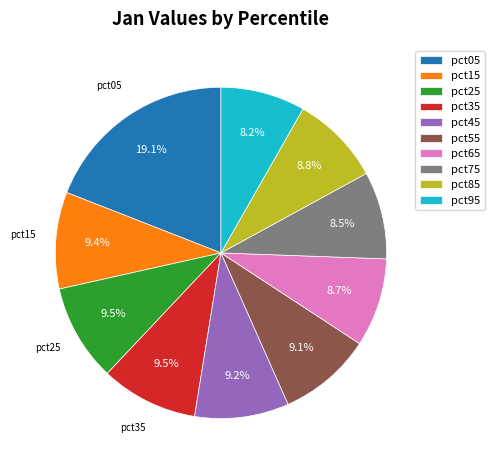

Does pct25 represent more than half of the total?

No